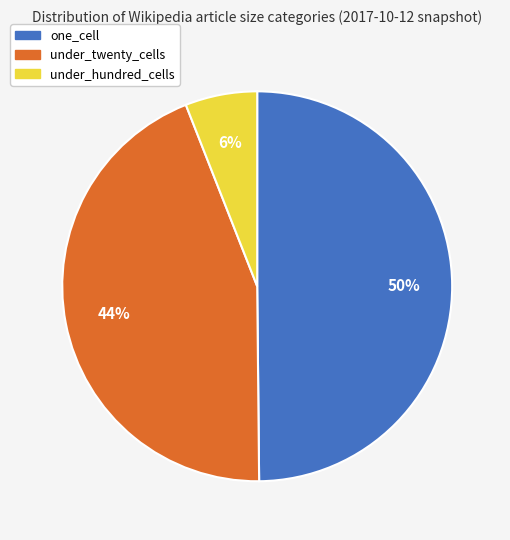

To the nearest percent, what percentage of the pie is under_twenty_cells?

44%